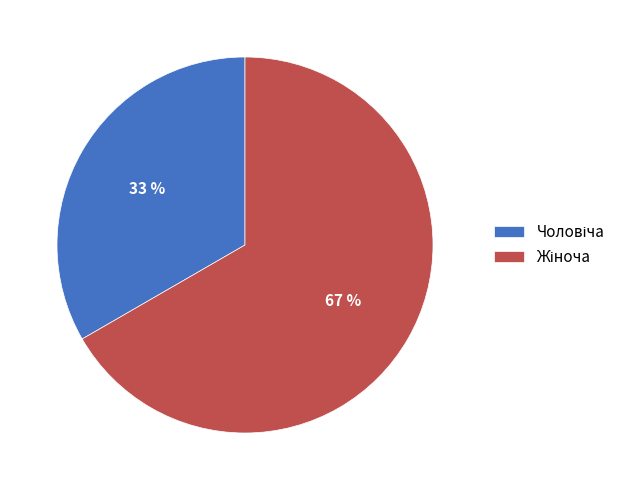

To the nearest percent, what is the average slice percentage?

50%